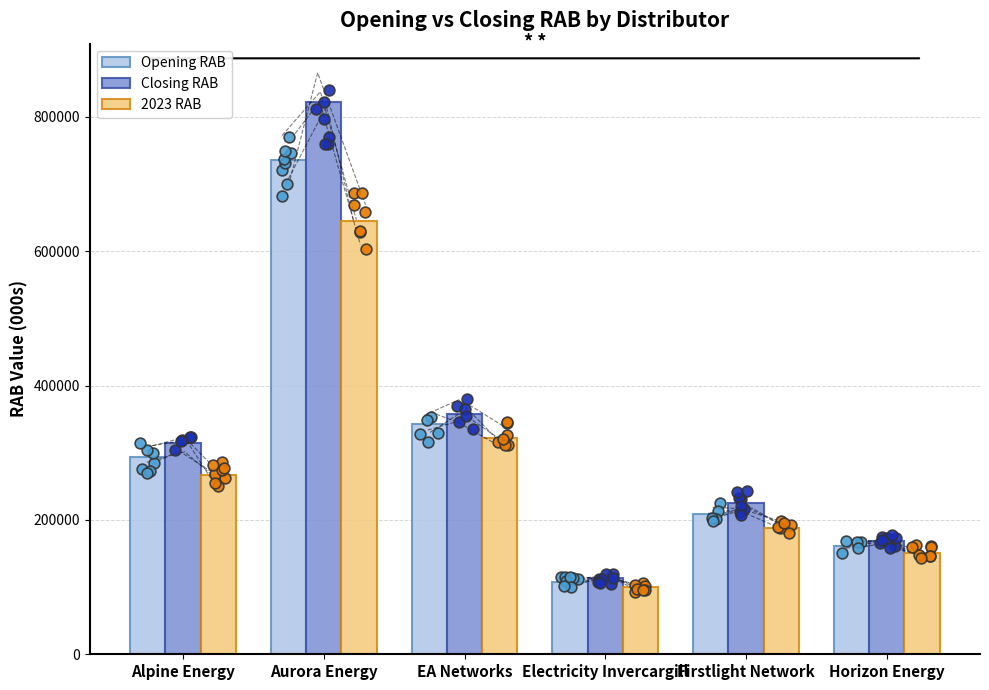

What are all the series names shown in the legend?

Opening RAB, Closing RAB, 2023 RAB